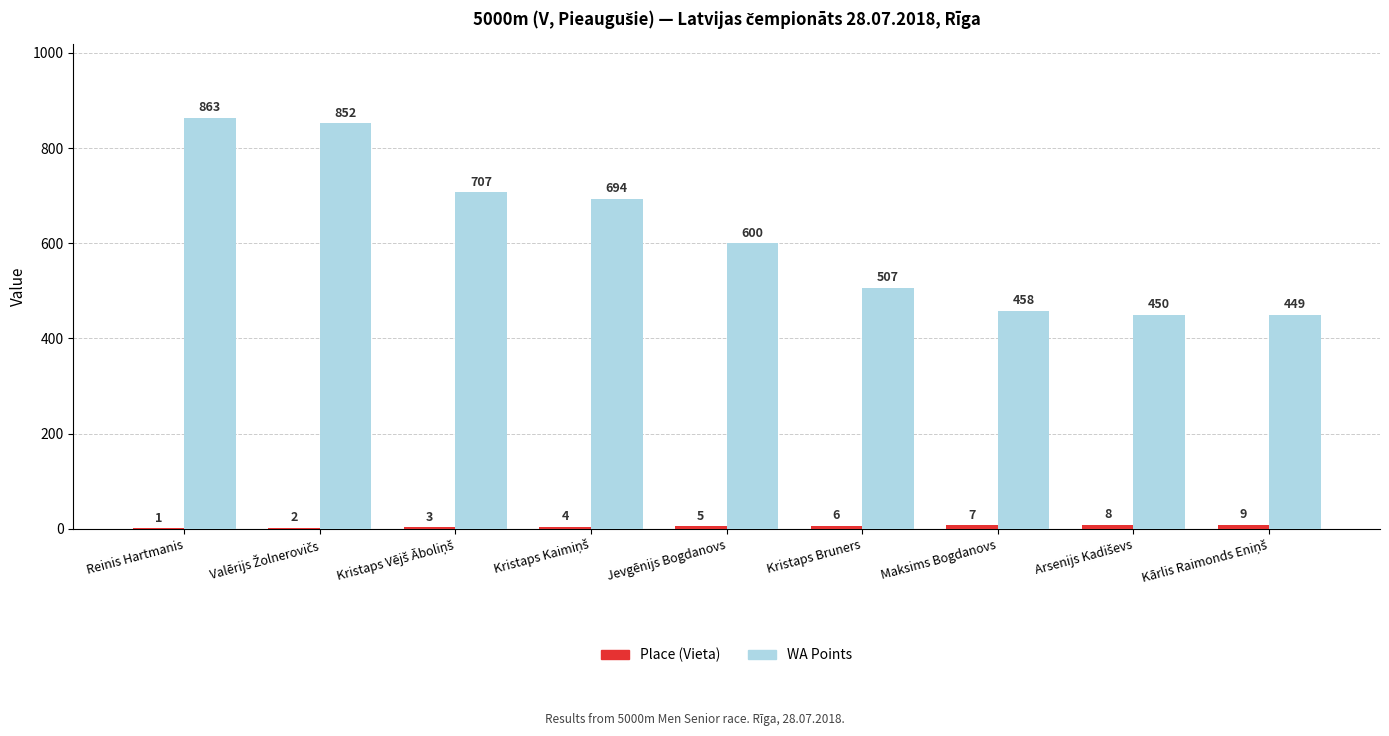

Which series changed the most between Kristaps Bruners and Maksims Bogdanovs?

WA Points